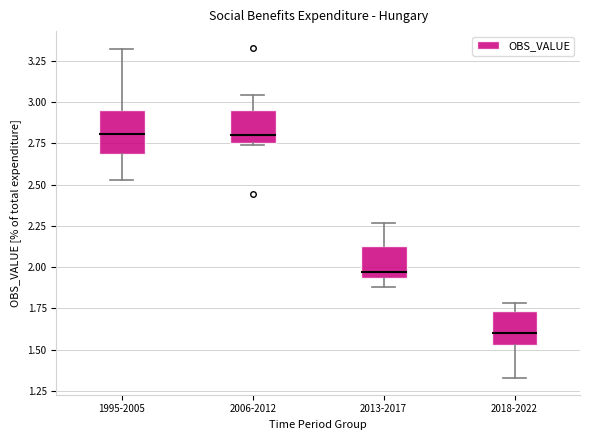

Reading left to right, transcribe this box plot: for each box, give where its median line is, the range the box spans, and where its two whiskers end, as read against the y-axis. The values are not printed on the chart, so give them approximately, as read against the axis.

1995-2005: median 2.80, box 2.70 to 2.95, whiskers 2.55 to 3.30
2006-2012: median 2.80, box 2.75 to 2.95, whiskers 2.75 to 3.05
2013-2017: median 1.95 (just above the box's lower edge), box 1.95 to 2.15, whiskers 1.90 to 2.25
2018-2022: median 1.60, box 1.55 to 1.75, whiskers 1.35 to 1.80